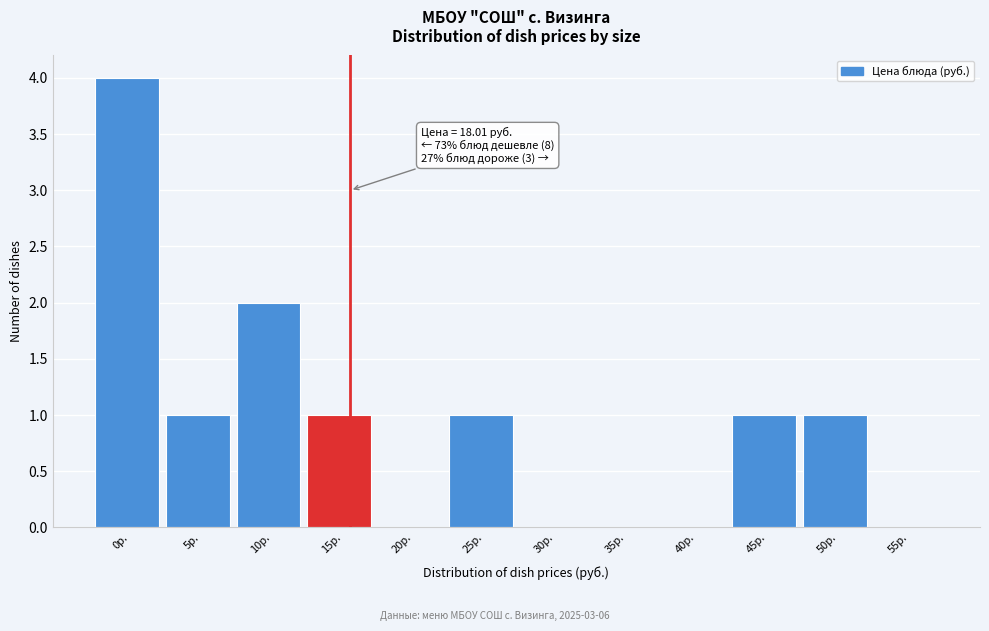

Reading left to right, list all the values displayed in this chart.

0р.=4	5р.=1	10р.=2	15р.=1	20р.=0	25р.=1	30р.=0	35р.=0	40р.=0	45р.=1	50р.=1	55р.=0